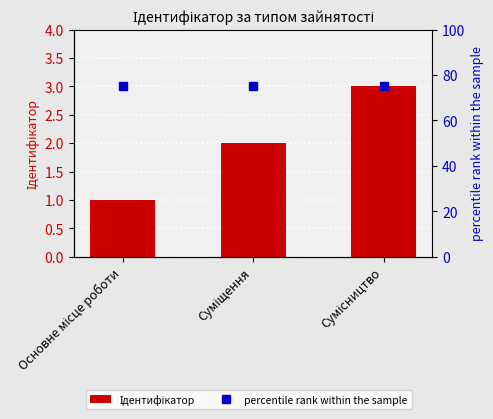

What is the average value of the Ідентифікатор series?

2